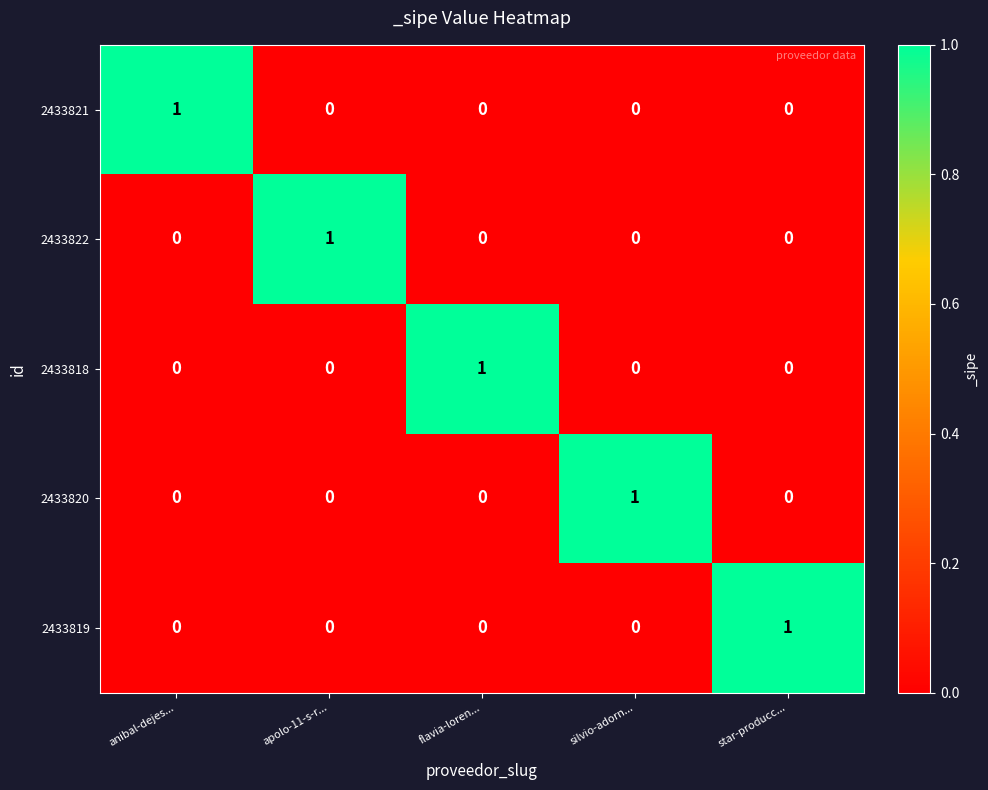

Reading left to right, extract all data points from this chart.

2433821: anibal-dejes...=1	apolo-11-s-r...=0	flavia-loren...=0	silvio-adorn...=0	star-producc...=0
2433822: anibal-dejes...=0	apolo-11-s-r...=1	flavia-loren...=0	silvio-adorn...=0	star-producc...=0
2433818: anibal-dejes...=0	apolo-11-s-r...=0	flavia-loren...=1	silvio-adorn...=0	star-producc...=0
2433820: anibal-dejes...=0	apolo-11-s-r...=0	flavia-loren...=0	silvio-adorn...=1	star-producc...=0
2433819: anibal-dejes...=0	apolo-11-s-r...=0	flavia-loren...=0	silvio-adorn...=0	star-producc...=1